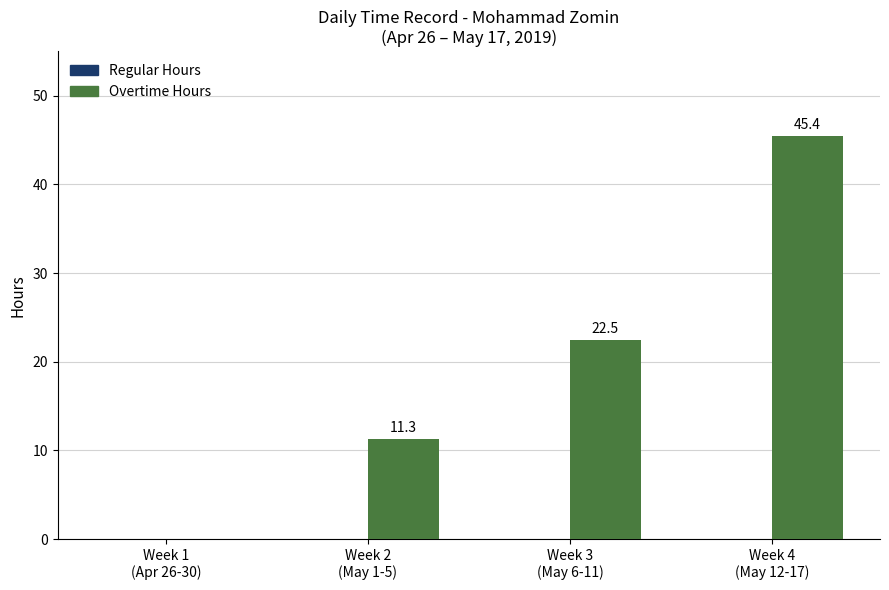

What is the sum of all values?

79.2